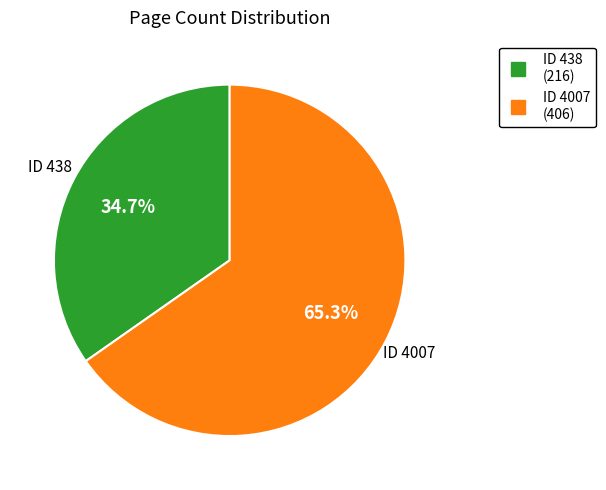

Count the number of slices in the pie.

2